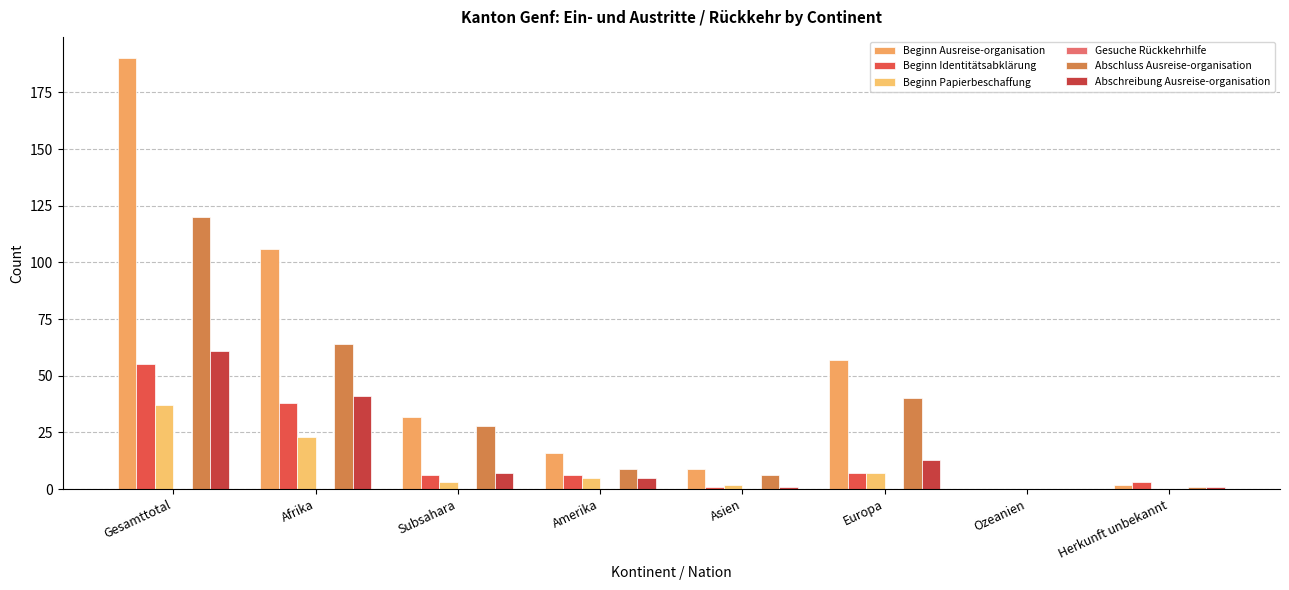

Are the bars grouped side by side (vs. stacked)?

Yes